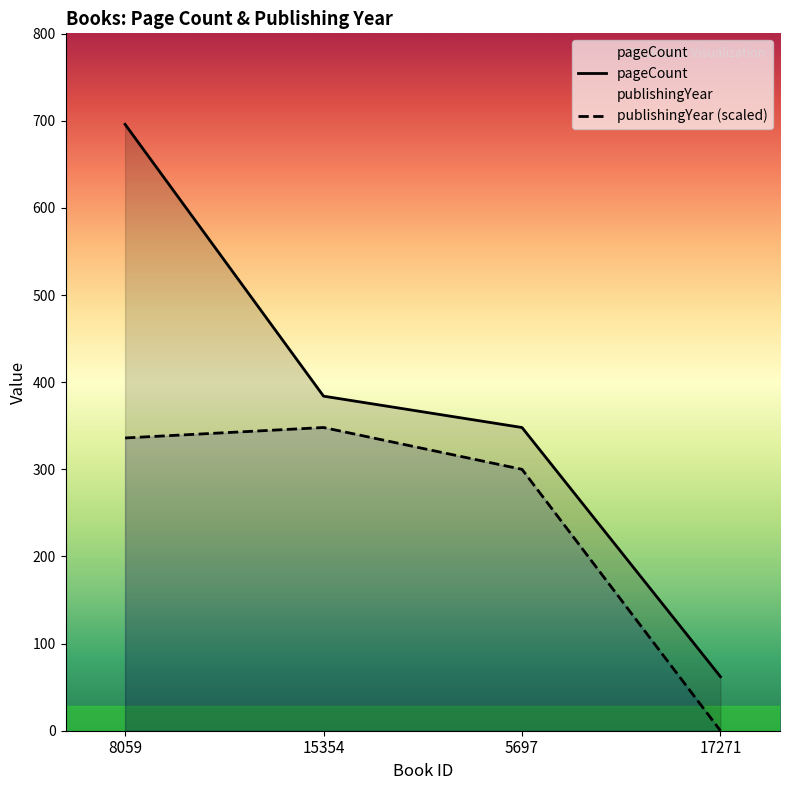

At which label is publishingYear closest to 174?

5697